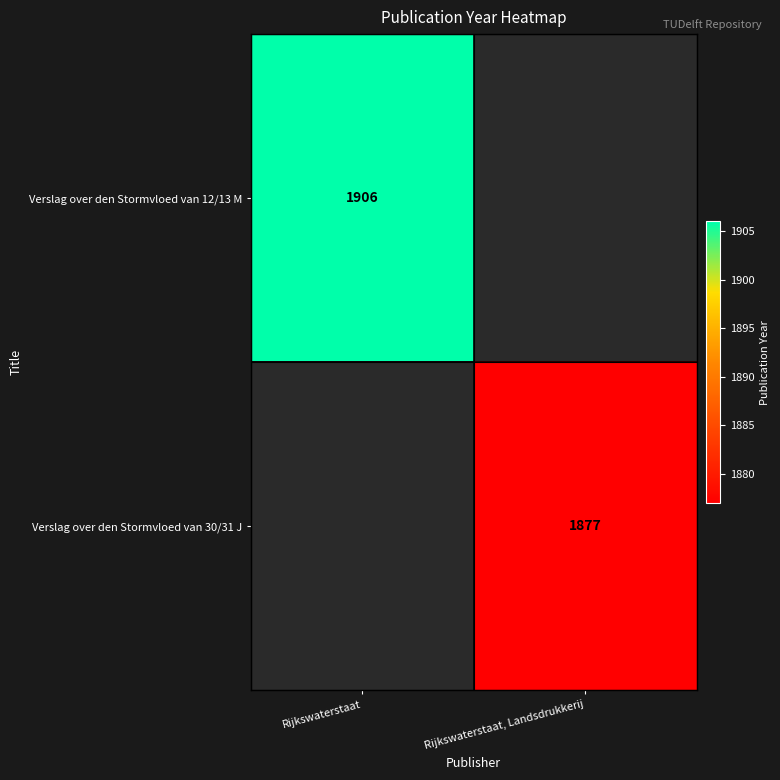

The value of Verslag over den Stormvloed van 12/13 M at Rijkswaterstaat is 2624. True or false?

False